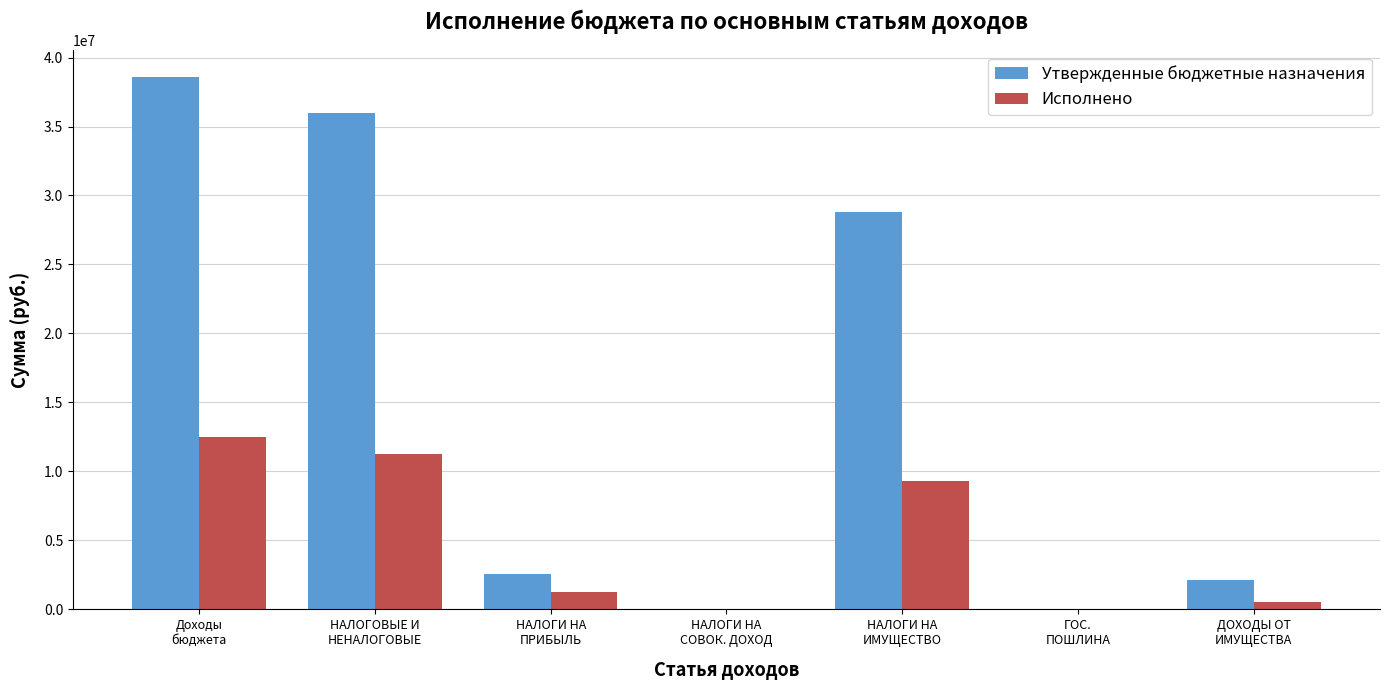

At which category is the sum across all series the highest?

Доходы
бюджета